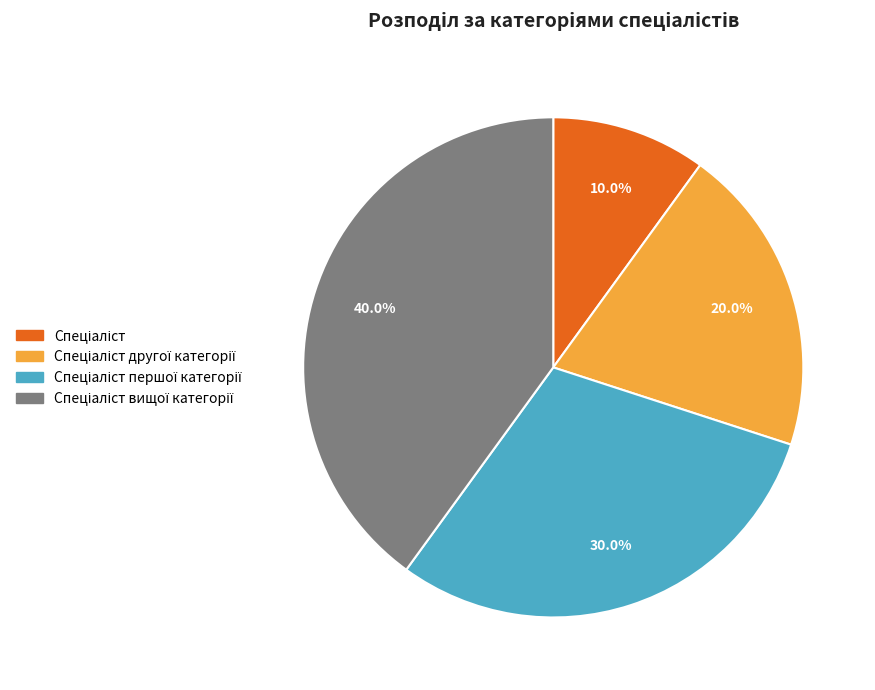

Is there any slice that represents more than half of the pie?

No